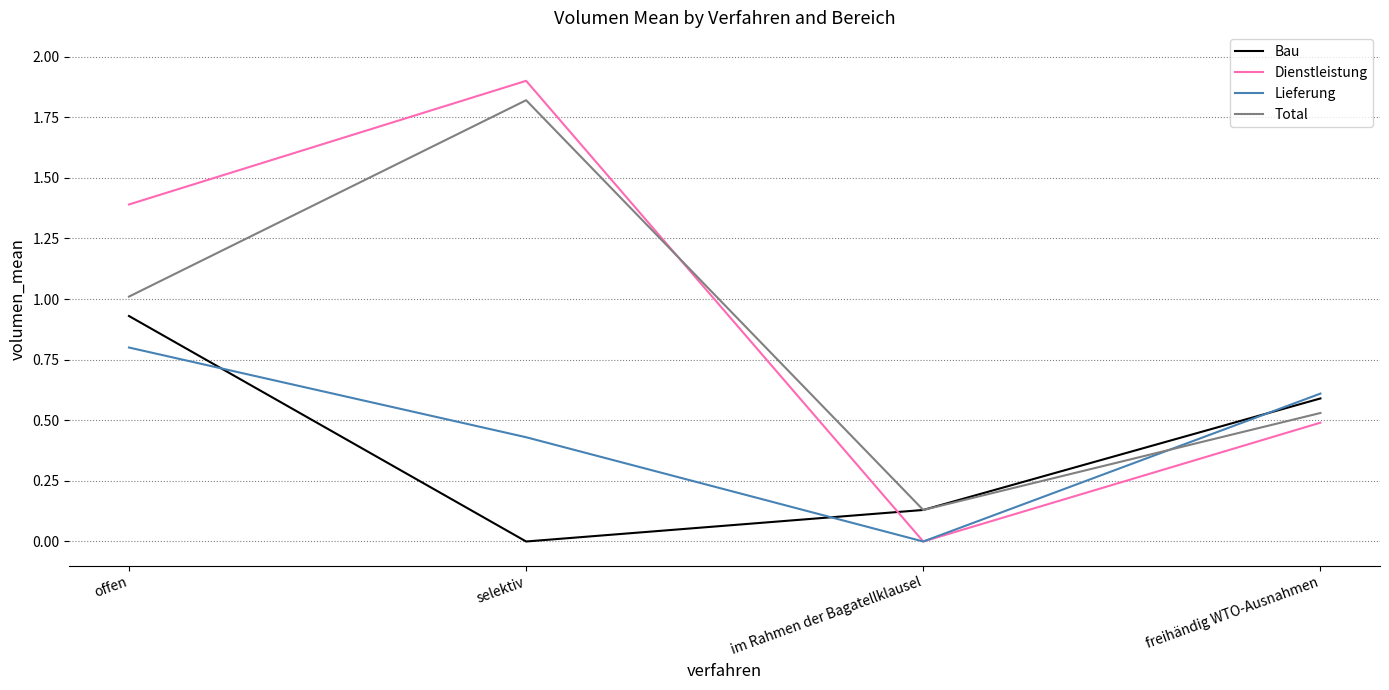

How many series are shown in this chart?

4